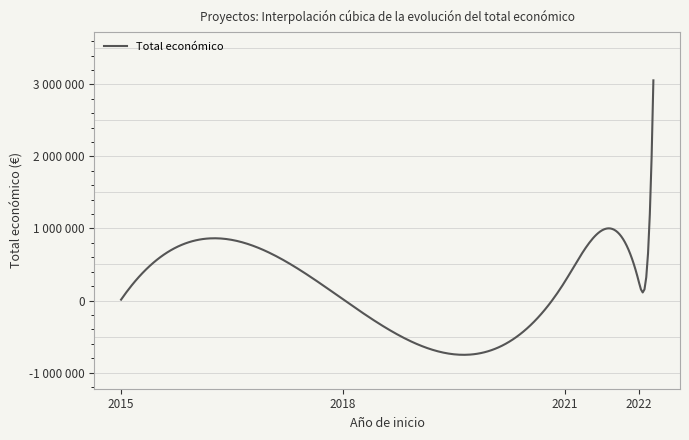

What is the difference between the maximum and minimum values?

3045194